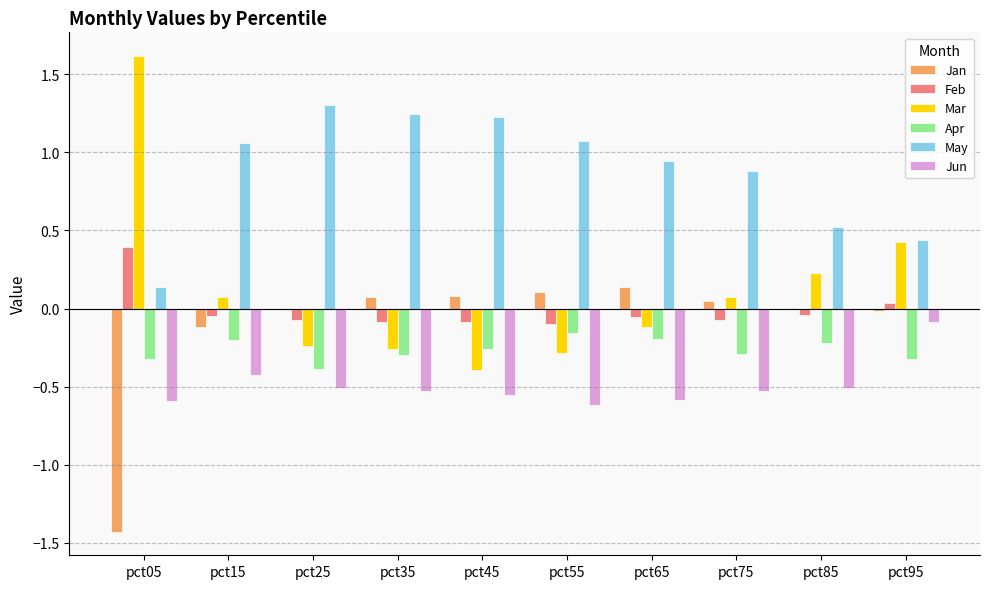

True or false: Feb has a value of 0.4 at pct05.

True